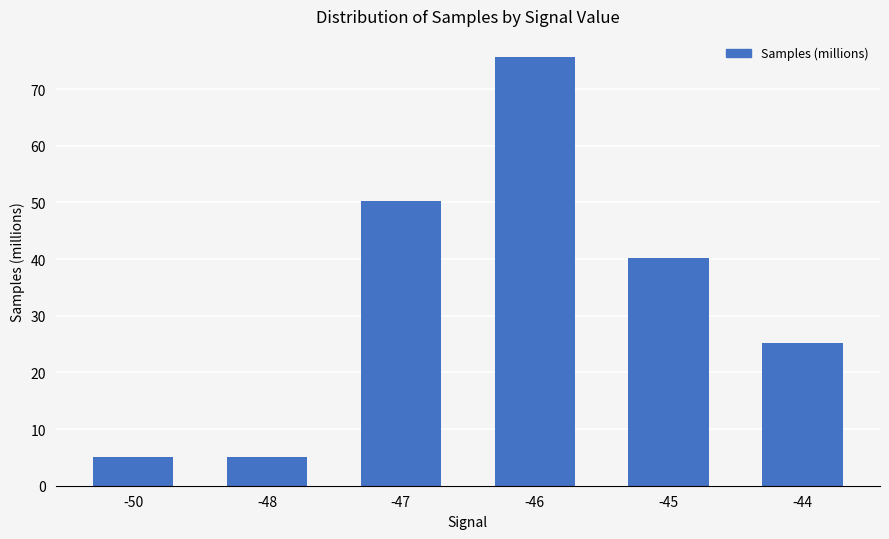

The chart shows a value of 25.1 at -44. True or false?

True